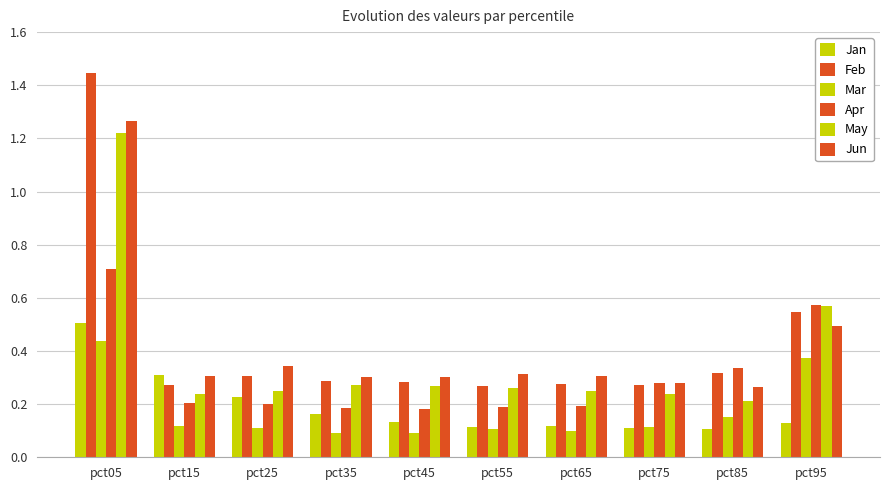

How many categories are shown in the chart?

10